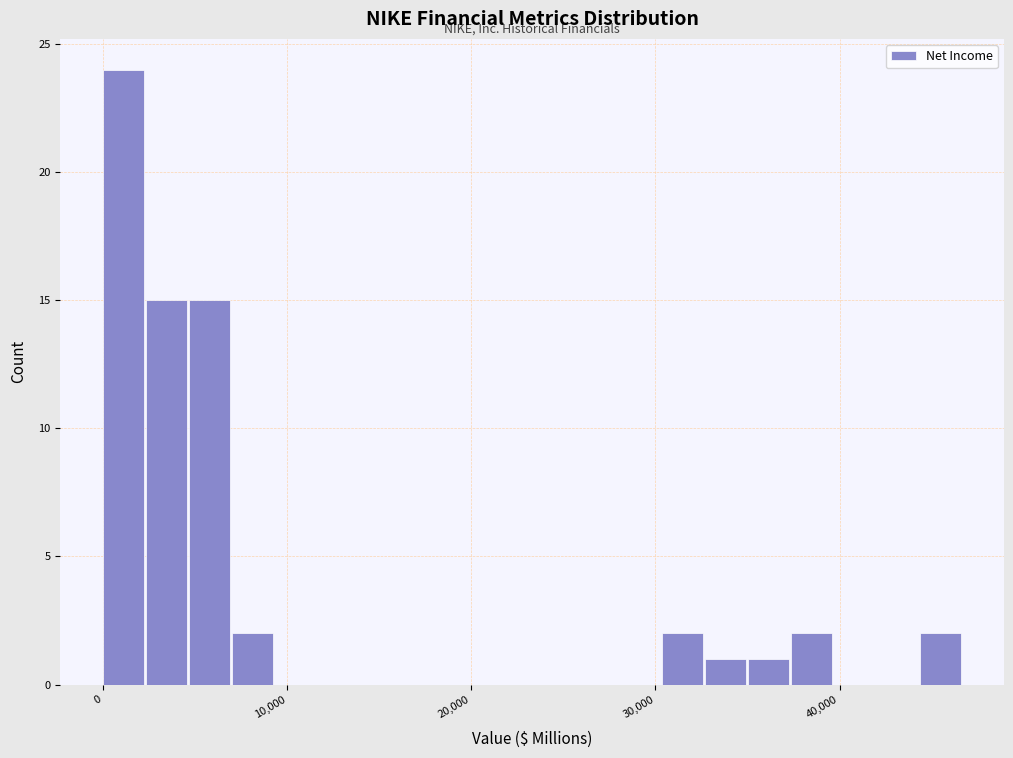

Read against the x-axis, roughly where is the centre of the tallest bar?

1000